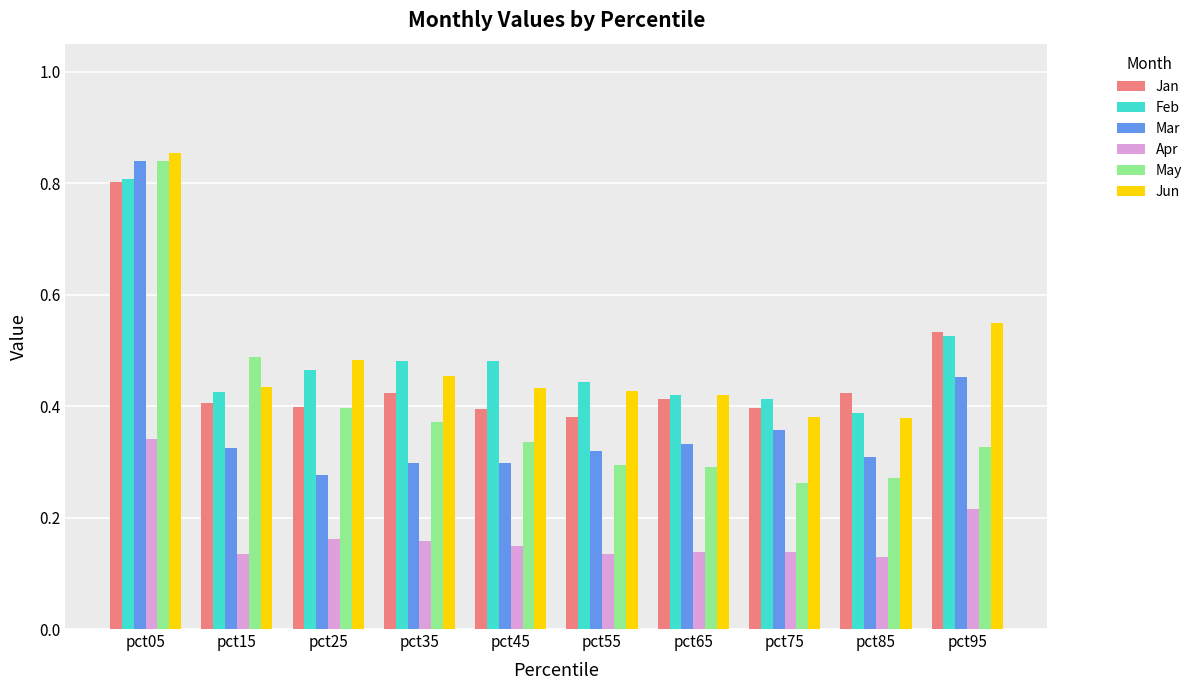

Is the value of Apr at pct65 greater than the value of Feb at pct85?

No